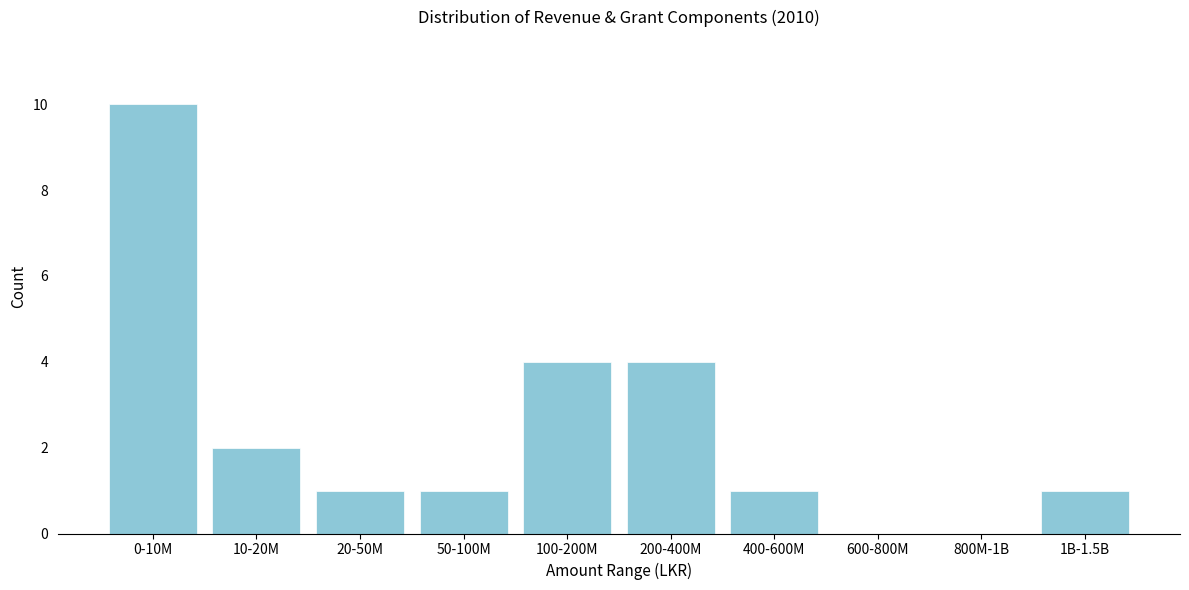

Reading left to right, list all the values displayed in this chart.

0-10M=10	10-20M=2	20-50M=1	50-100M=1	100-200M=4	200-400M=4	400-600M=1	600-800M=0	800M-1B=0	1B-1.5B=1